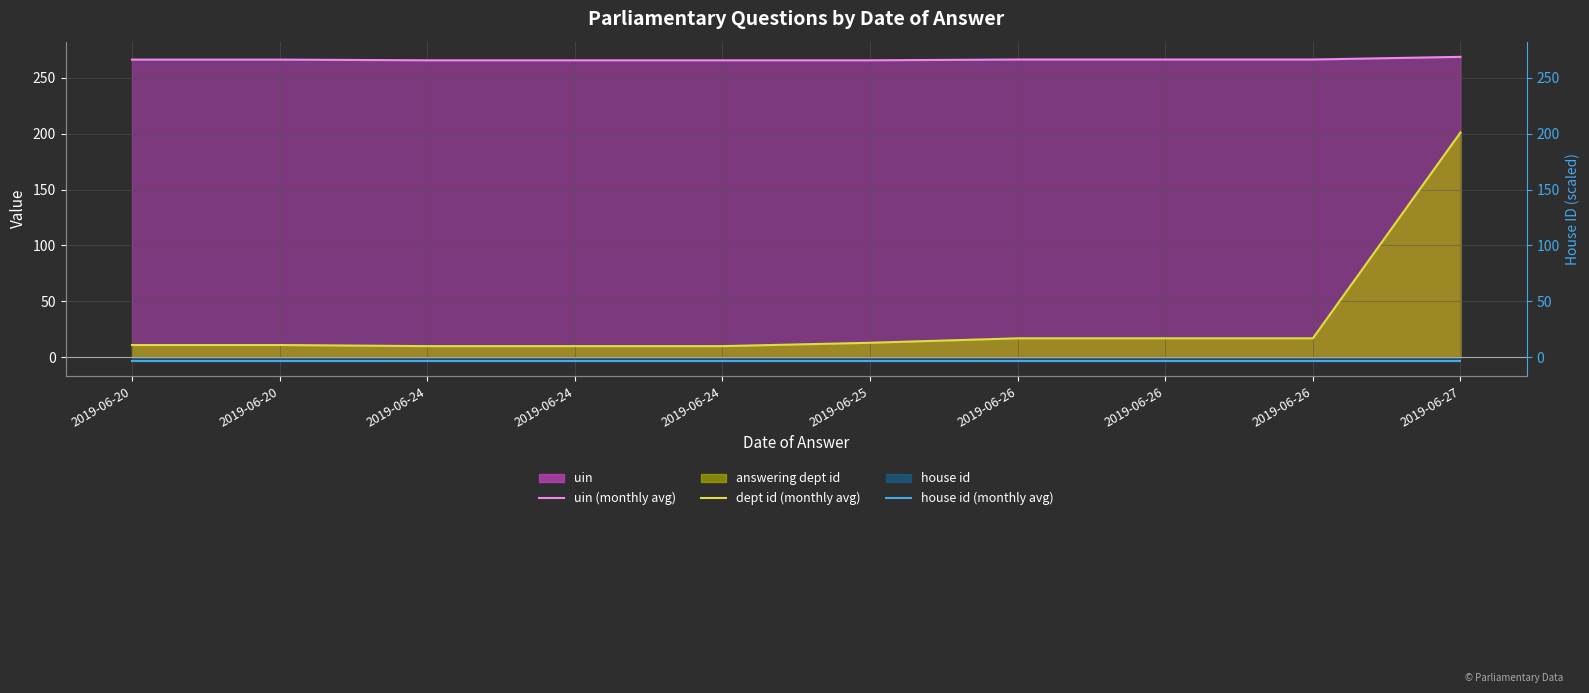

Which has a higher value, 2019-06-26 or 2019-06-26?

2019-06-26